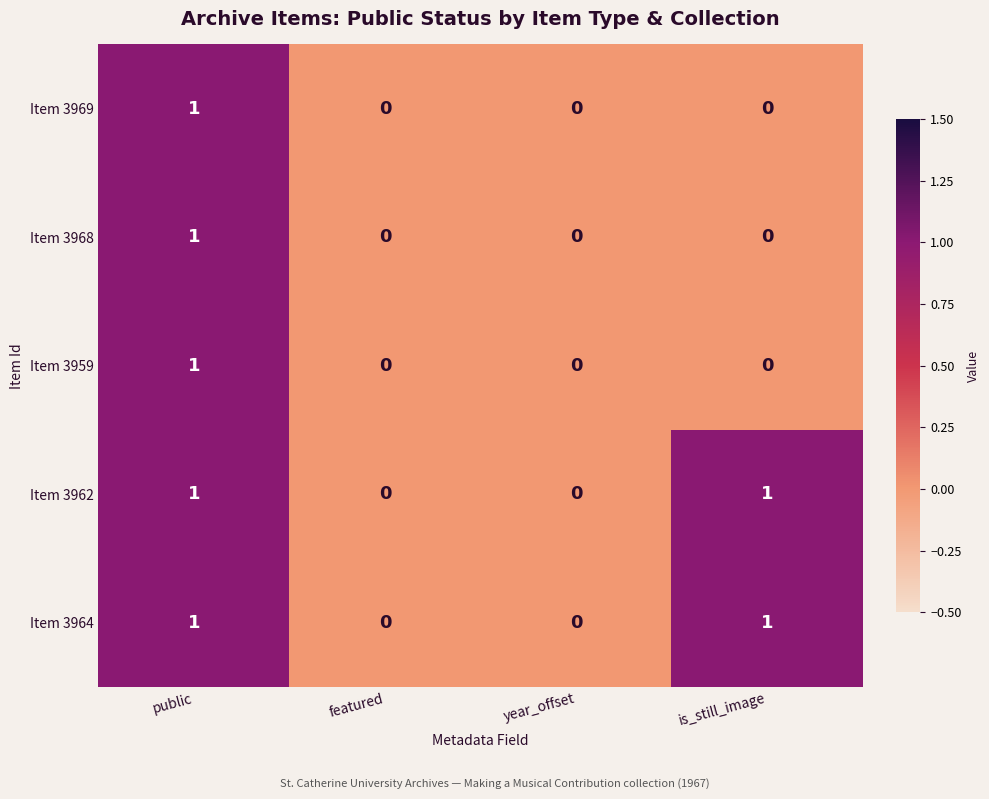

Count the Item 3964 values in the range 0 to 1.

4